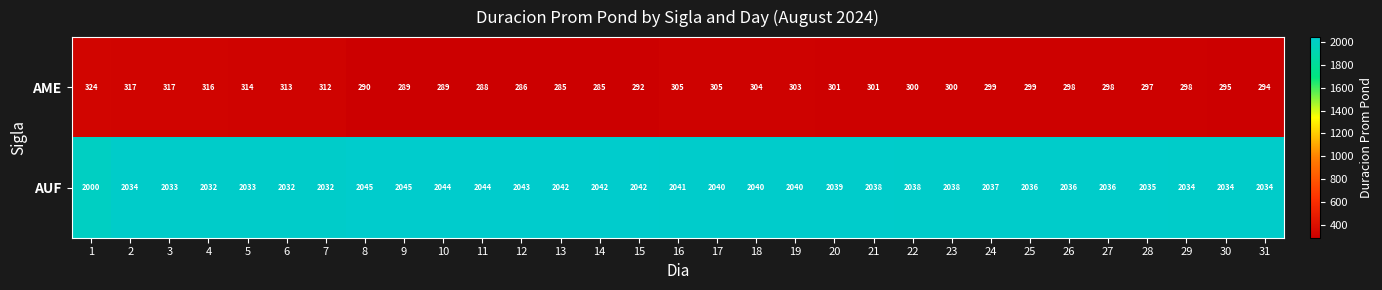

Which series has the largest range (max minus min)?

AUF